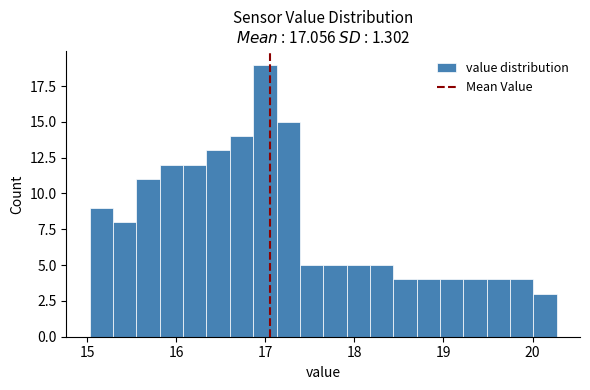

Around what value on the x-axis is the tallest bar? Give the approximate position of its centre, as read against the axis.

17.0